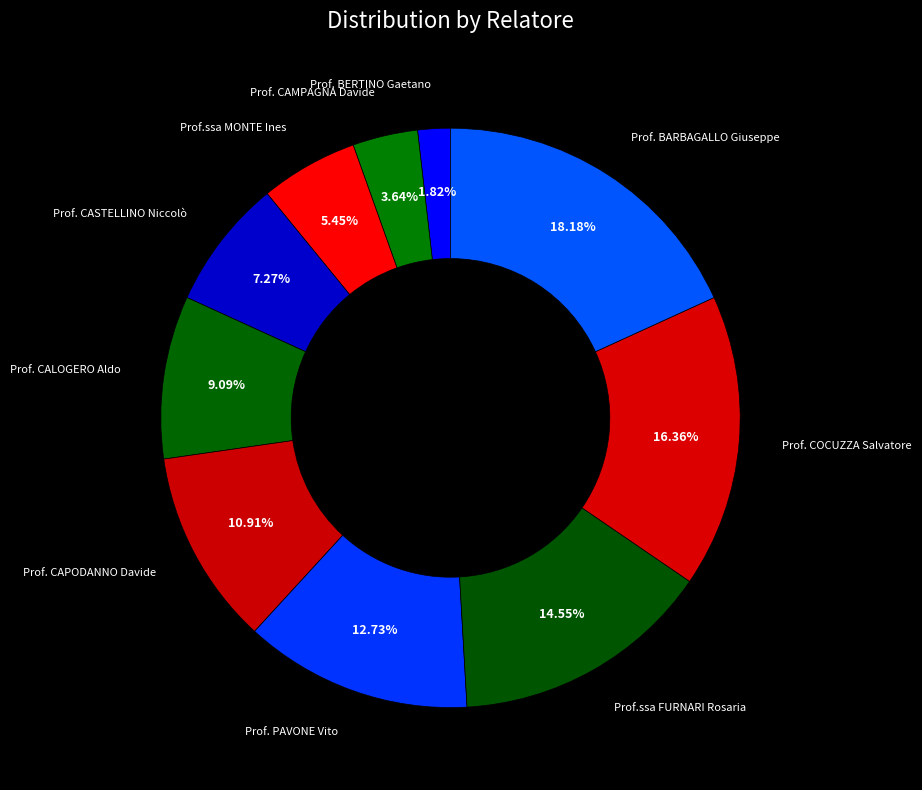

Which slice is the smallest?

Prof. BERTINO Gaetano